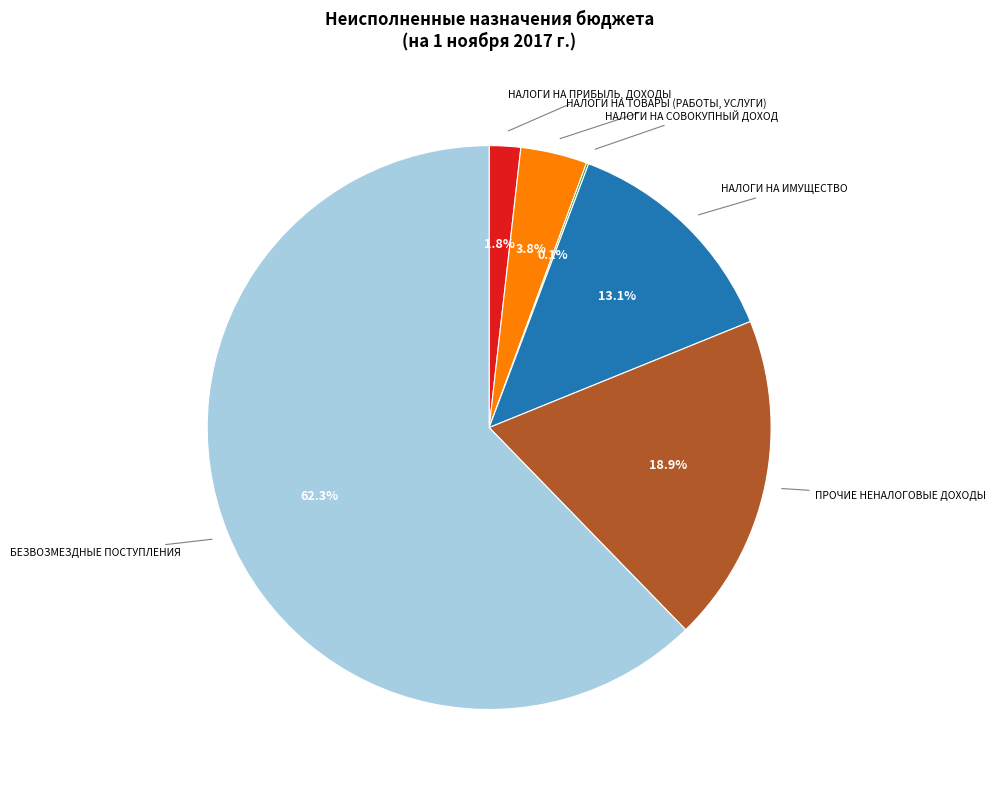

Is there any slice that represents more than half of the pie?

Yes